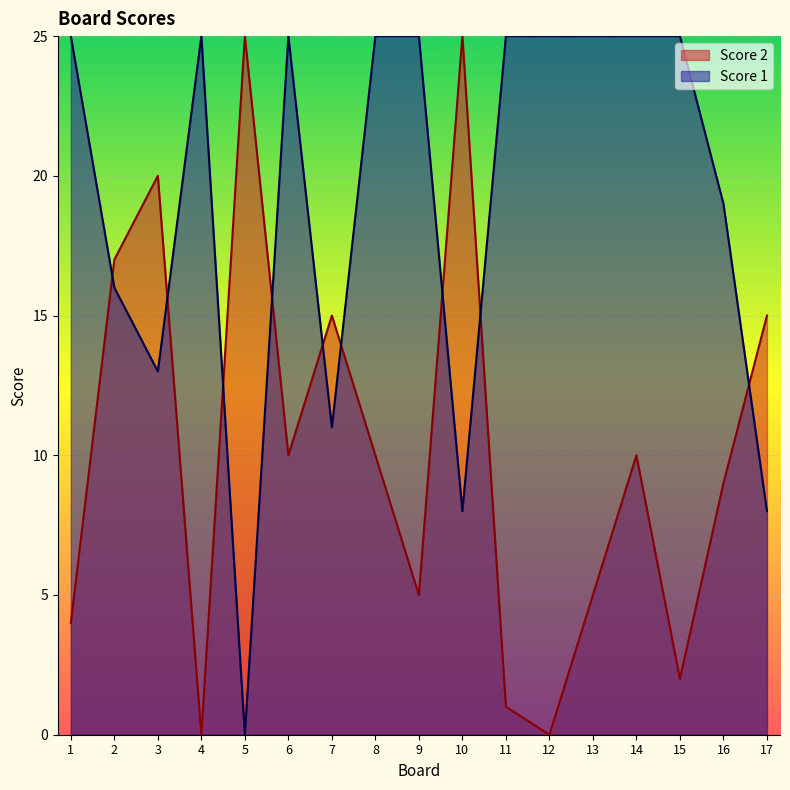

Rank the series by their maximum value, from highest to lowest.

Score 2, Score 1